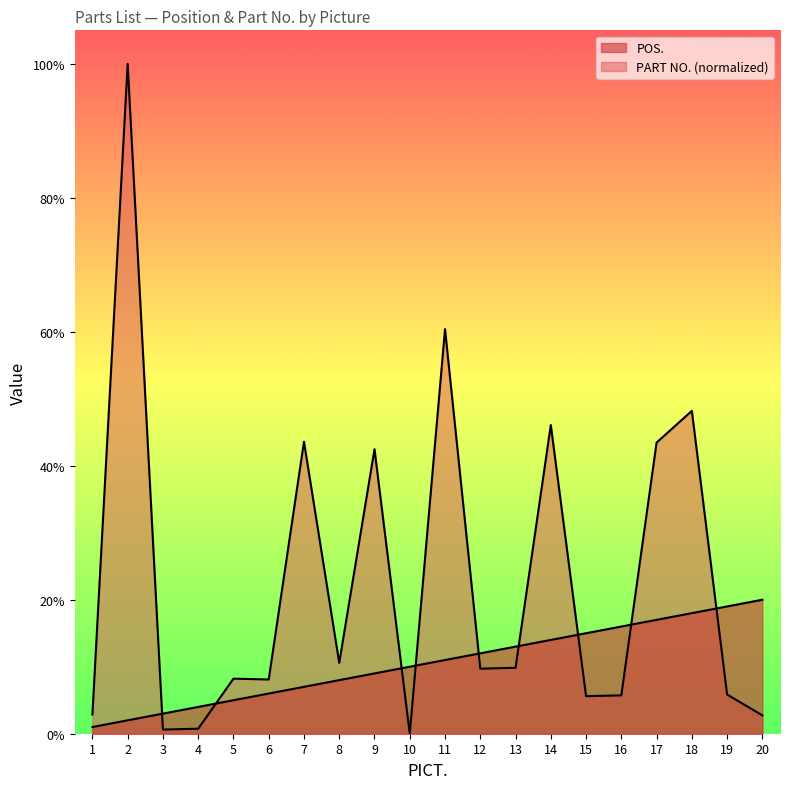

True or false: PART NO. has more than 1 points higher than both neighbors.

True